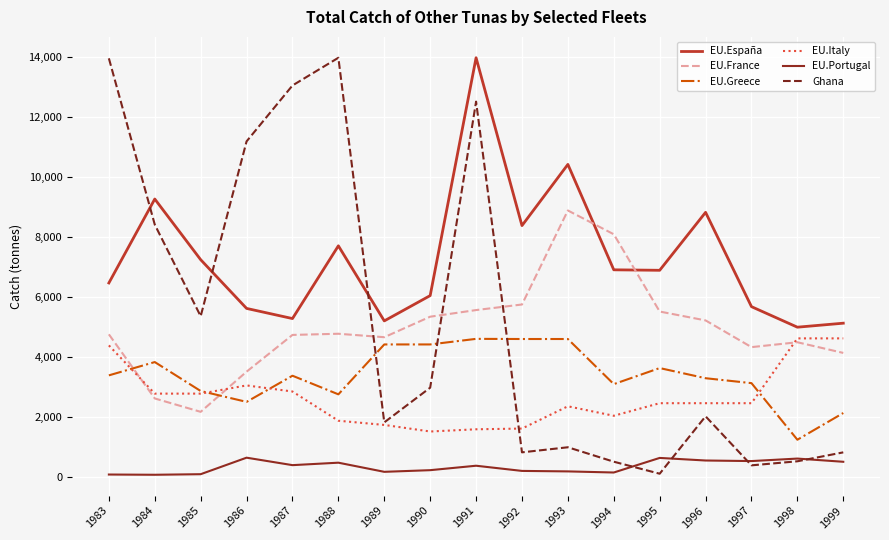

True or false: EU.Italy has a value of 1945.3 at 1986.

False